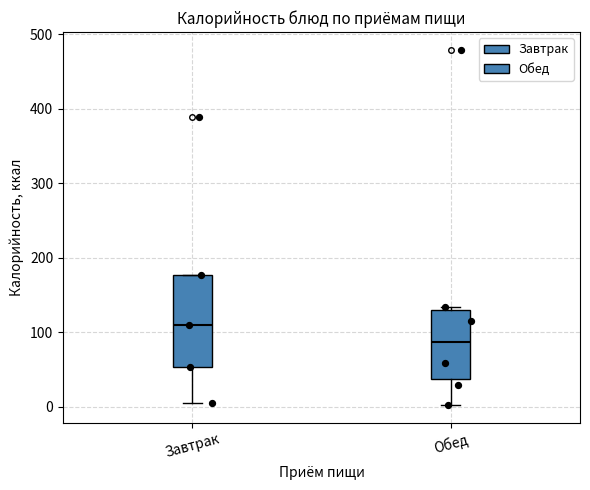

Reading left to right, transcribe this box plot: for each box, give where its median line is, the range the box spans, and where its two whiskers end, as read against the y-axis. The values are not printed on the chart, so give them approximately, as read against the axis.

Завтрак: median 110, box 50 to 180, whiskers 10 to 180
Обед: median 90, box 40 to 130, whiskers 0 to 130 (just above the box's upper edge)